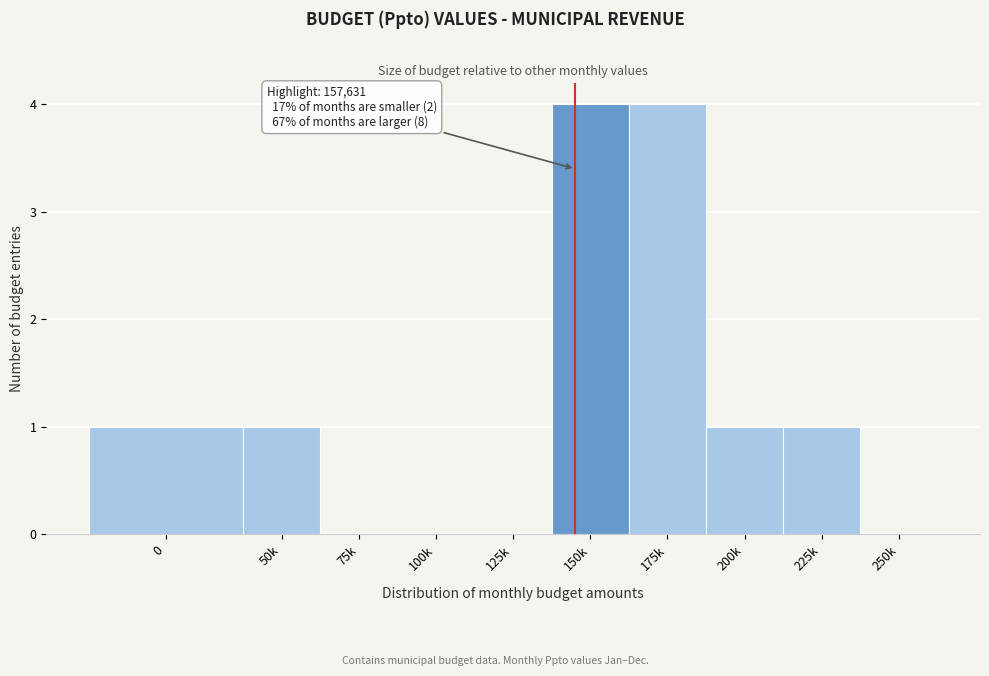

Reading right to left, what are all the values shown in this chart?

250k=0	225k=1	200k=1	175k=4	150k=4	125k=0	100k=0	75k=0	50k=1	0=1